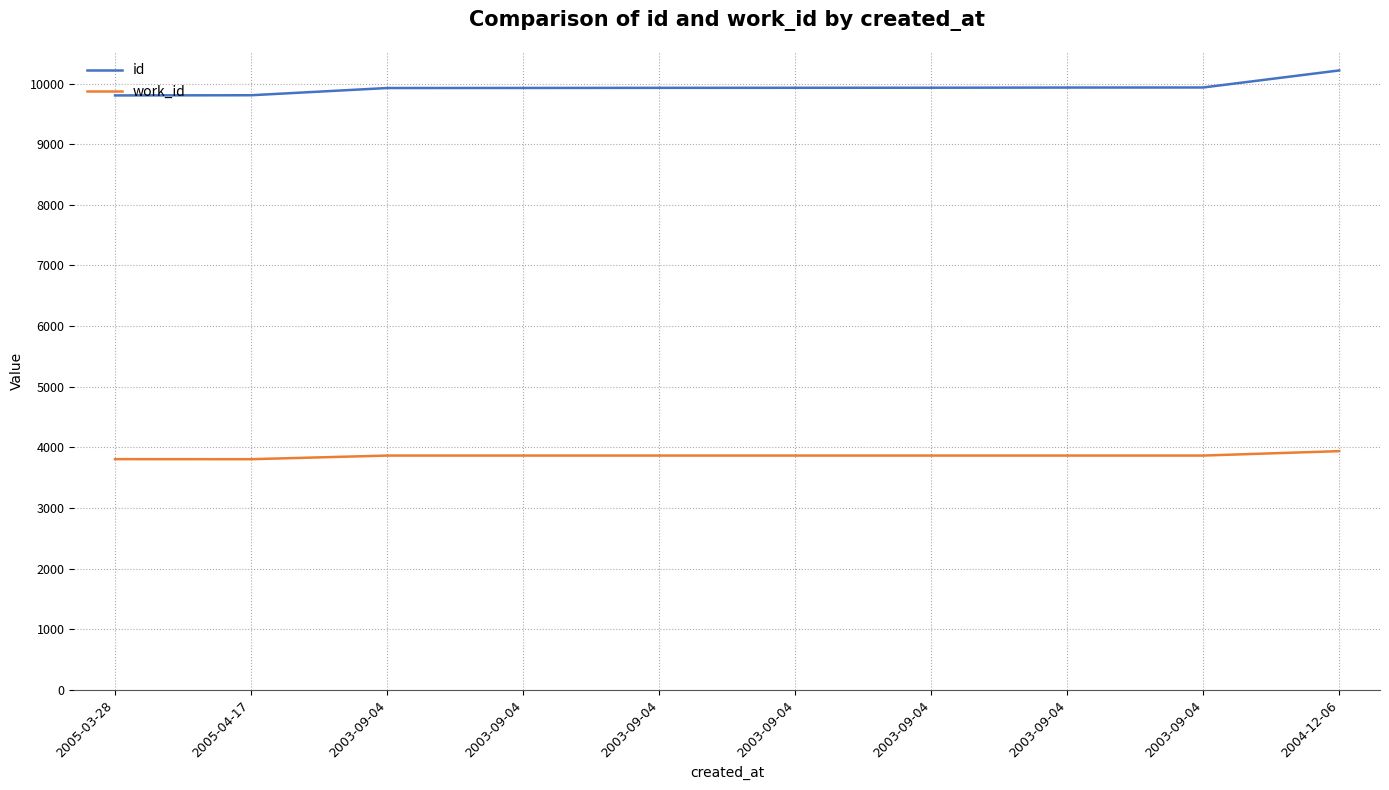

How many lines are shown in the chart?

2